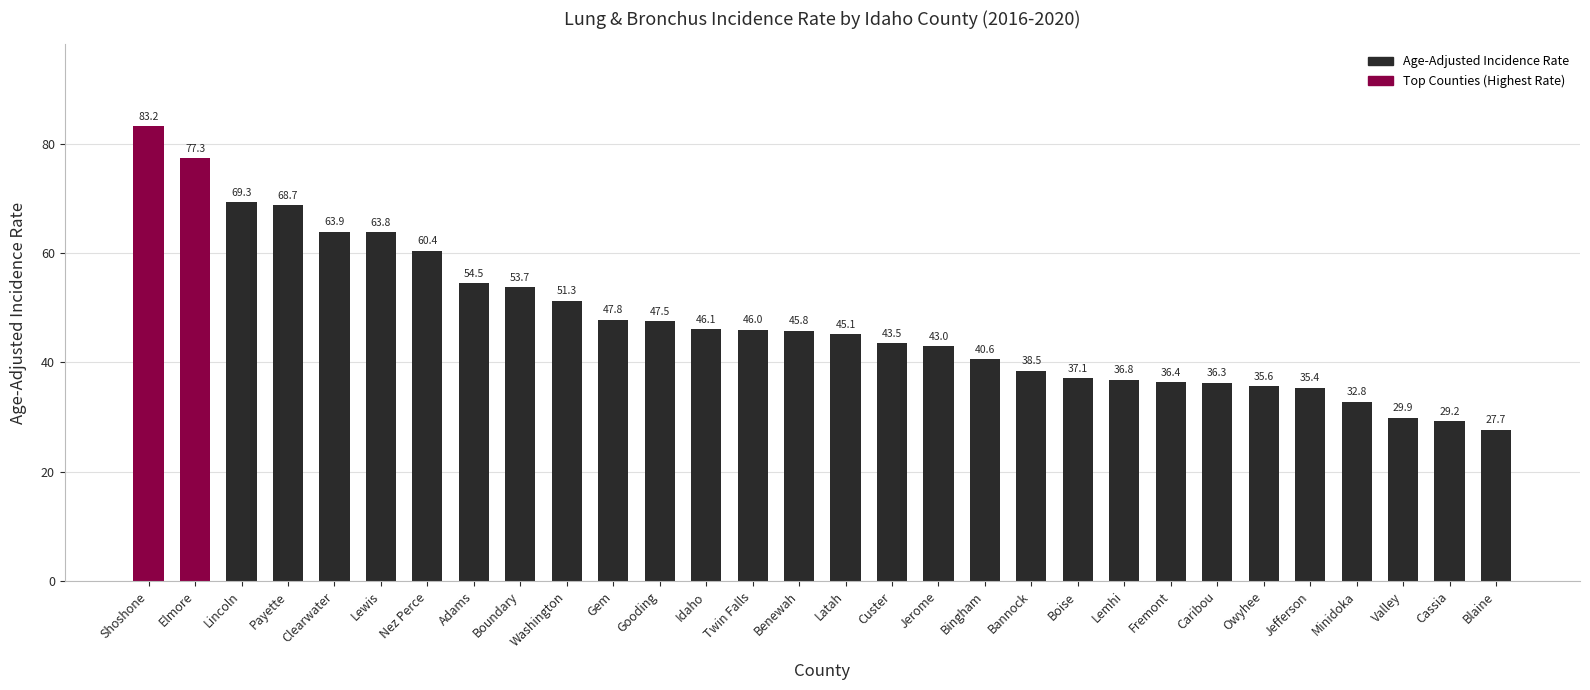

What is the difference between the values at Washington and Lemhi?

14.5